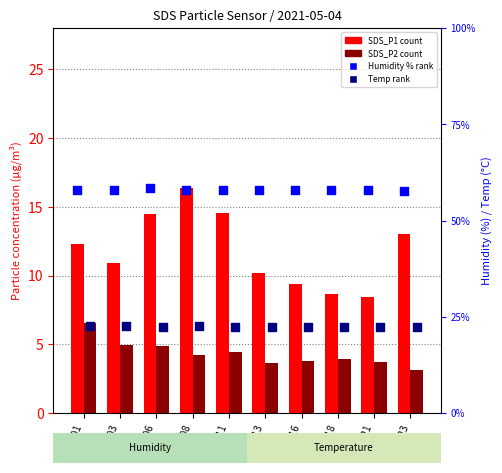

Is the value of Temp (°C) at 00:18 greater than the value of SDS_P2 (count) at 00:13?

Yes